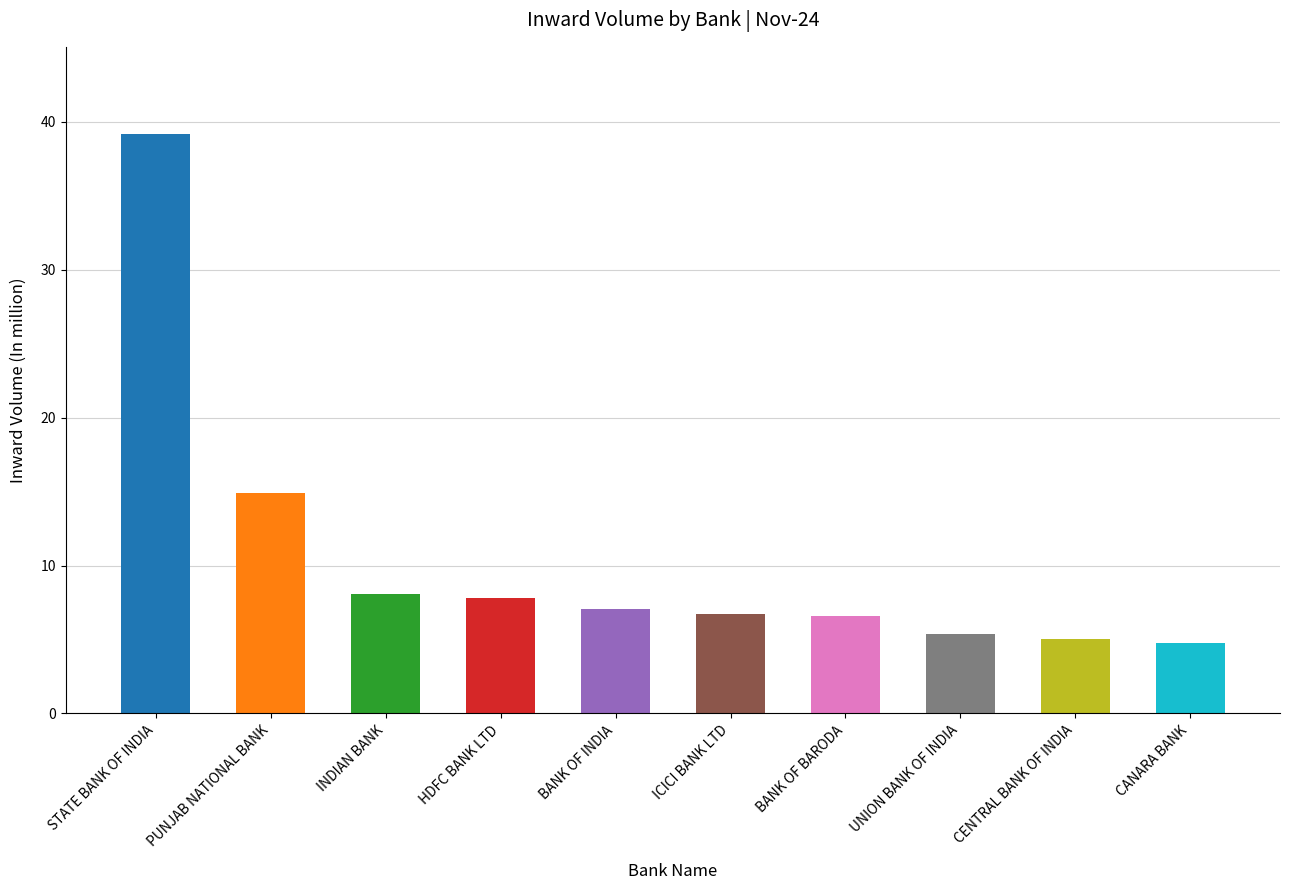

What is the label of the 2nd bar from the right?

CENTRAL BANK OF INDIA